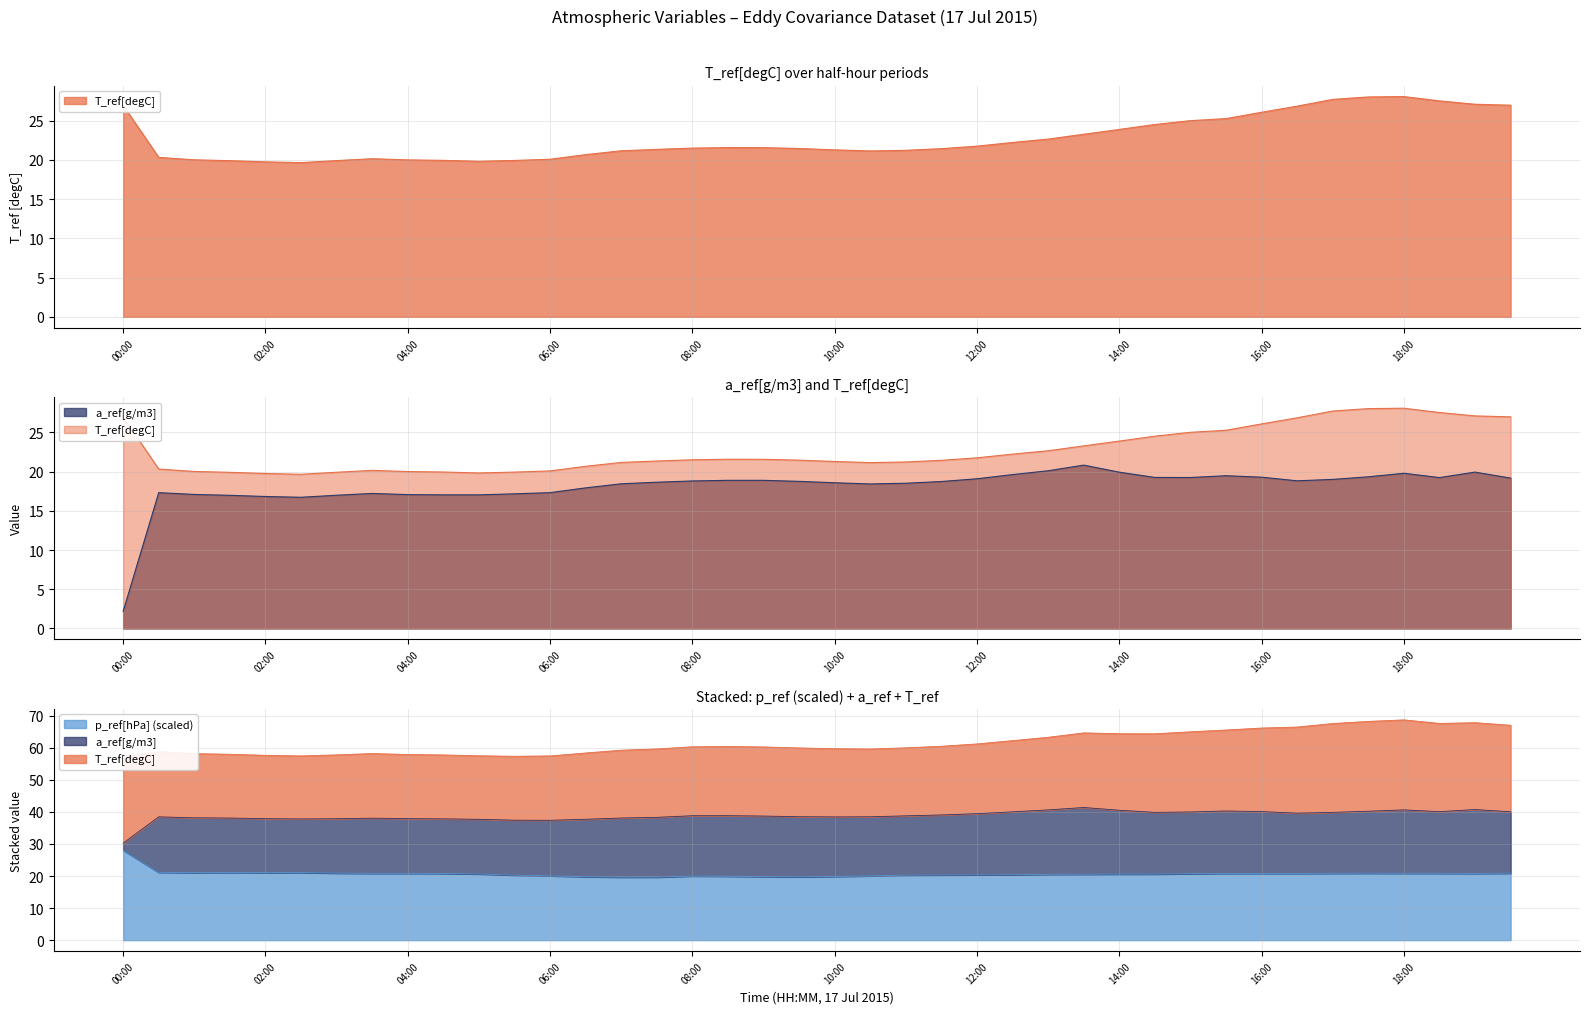

How many values in the a_ref[g/m3] series are below 18?

14